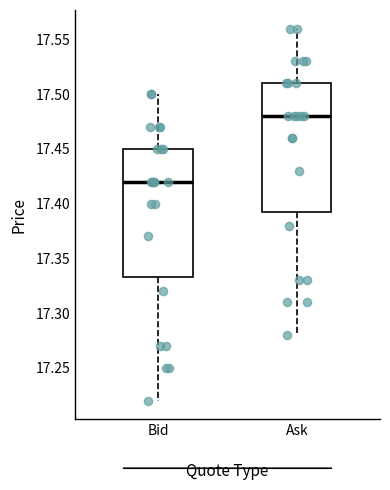

Which box has the highest median line?

Ask